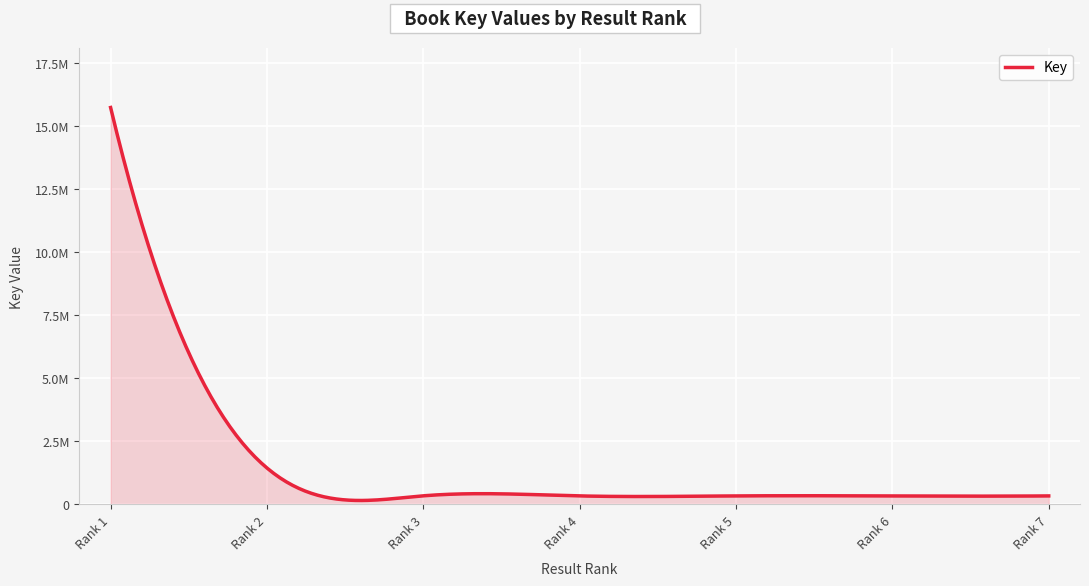

Reading left to right, extract all data points from this chart.

Alice in Blunderland=15718159	Alice Alone=1438621	Achingly Alice=335861	Alice in April=332508	All But Alice=332453	Agony of Alice=331255	Reluctantly Alice=332297